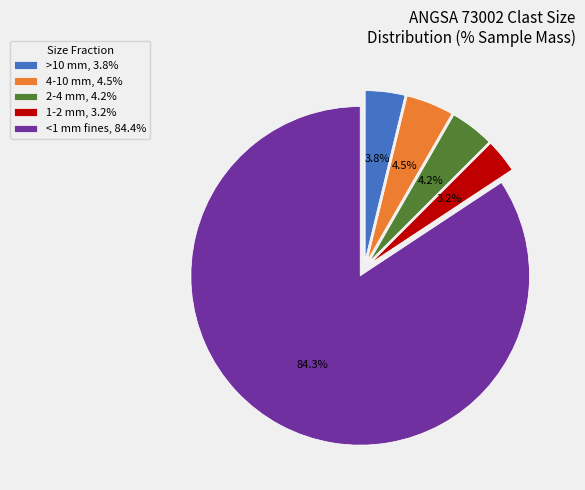

Count the number of slices in the pie.

5